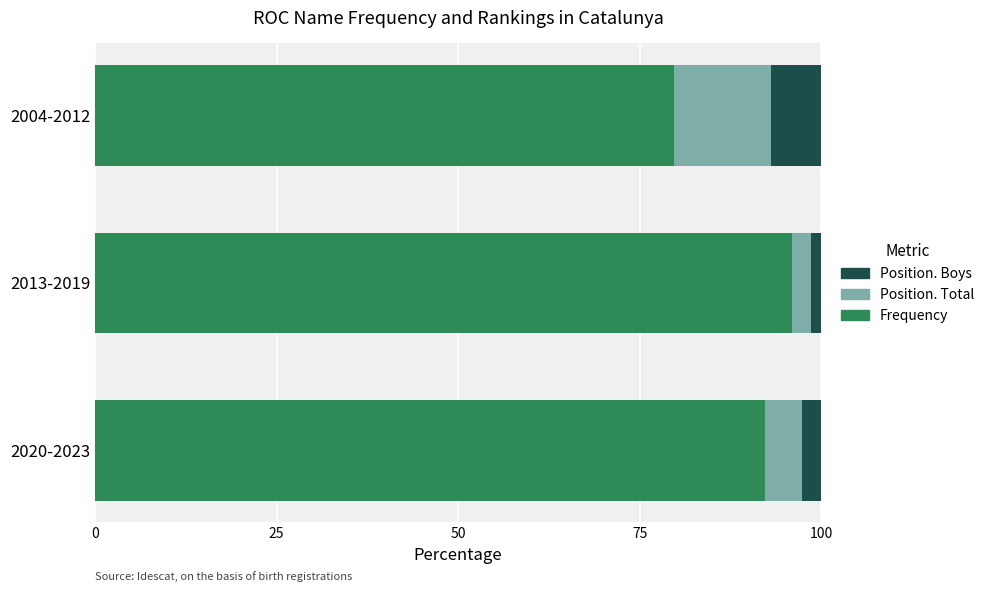

Which category has the lowest value in the Frequency series?

2004-2012